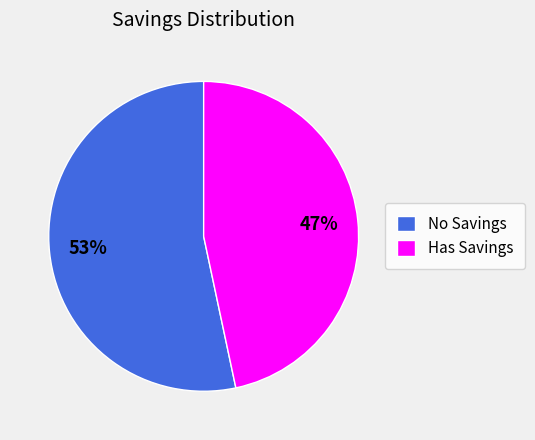

To the nearest percent, what is the average slice percentage?

50%